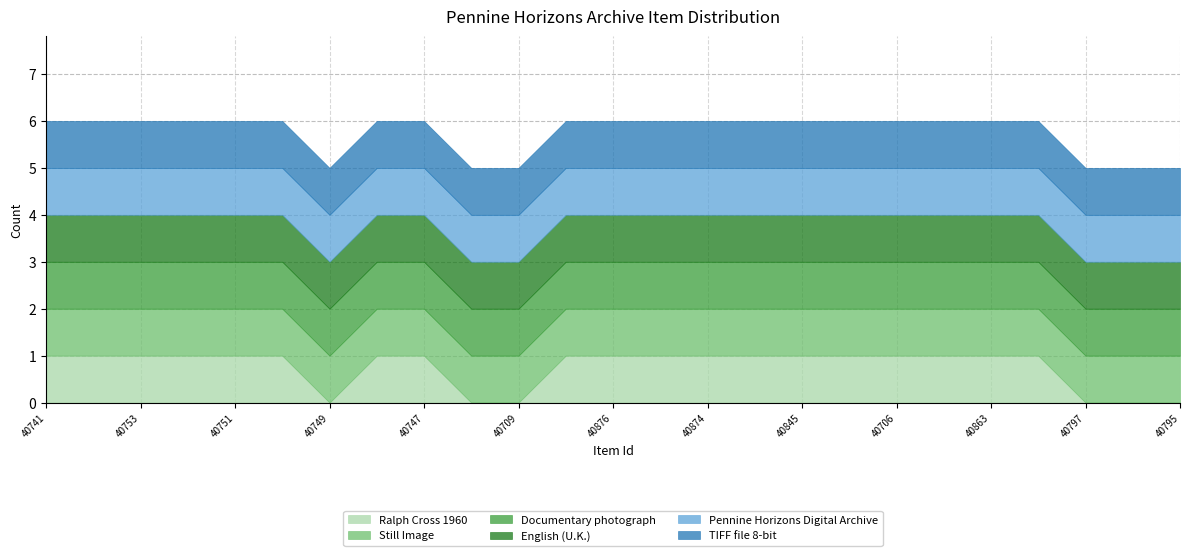

How many lines are shown in the chart?

6